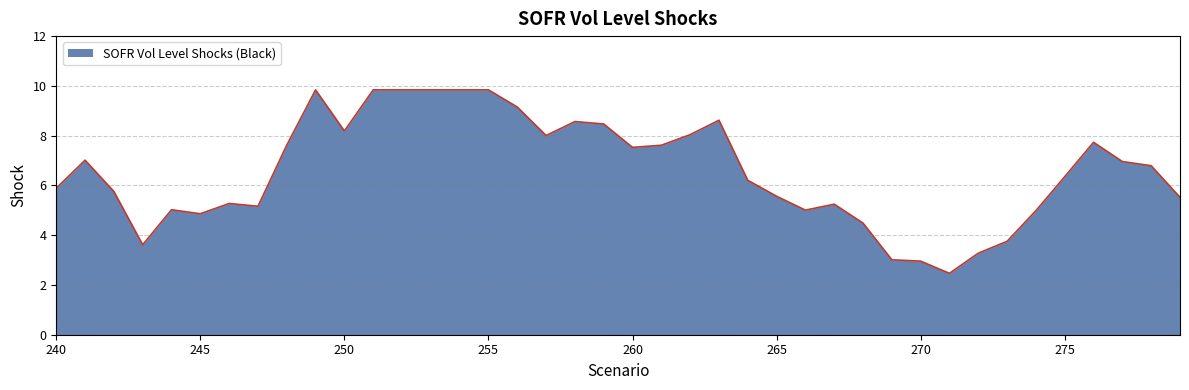

What is the difference between the maximum and minimum values?

7.4